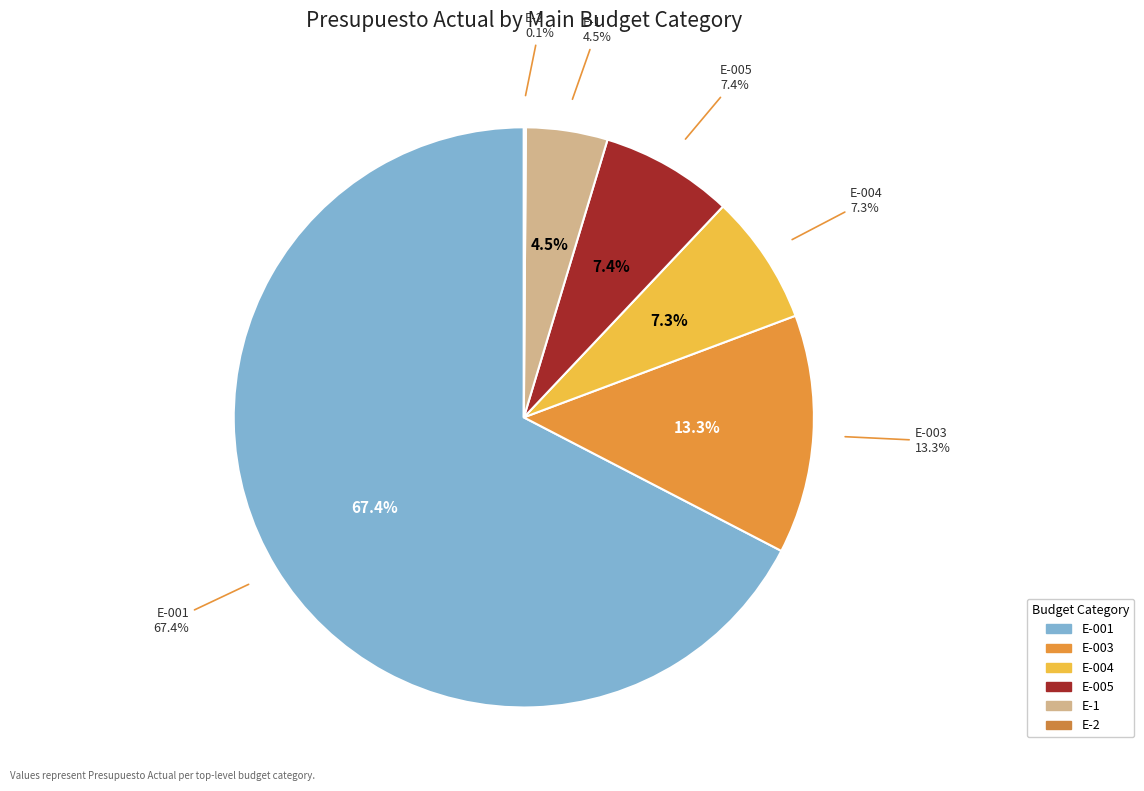

Which category has the biggest portion of the pie?

E-001